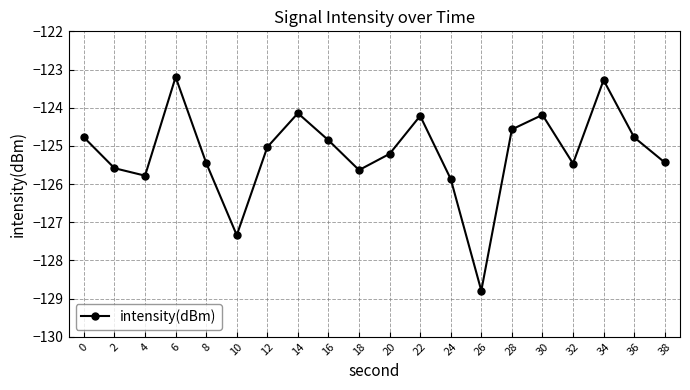

Which has a higher value, 32 or 30?

30